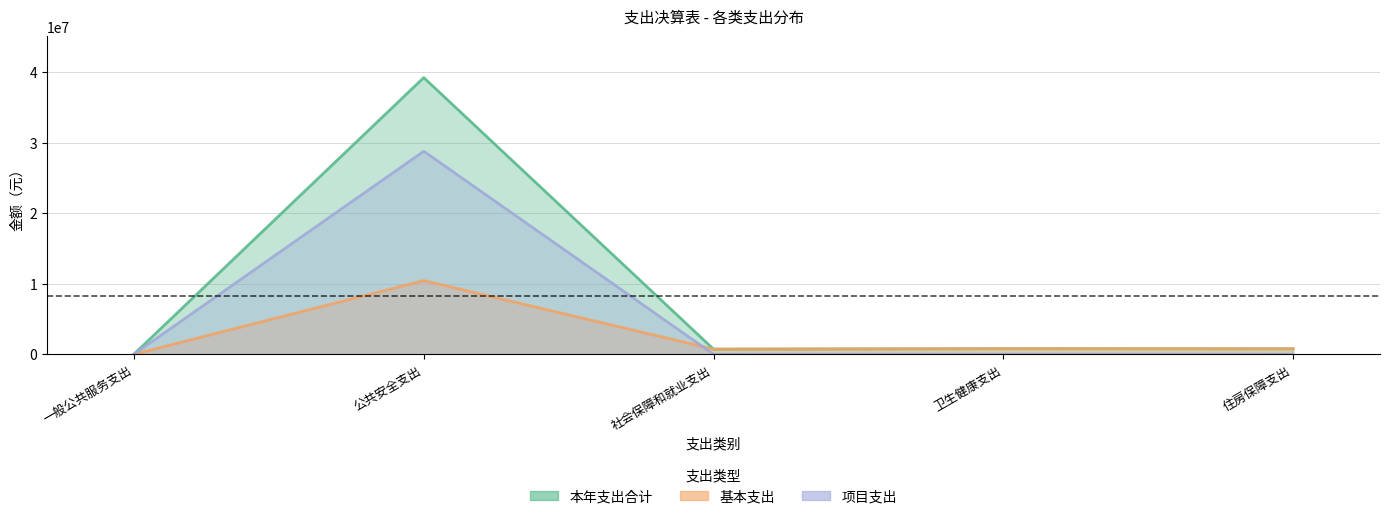

True or false: 项目支出 and 本年支出合计 intersect in this chart.

False